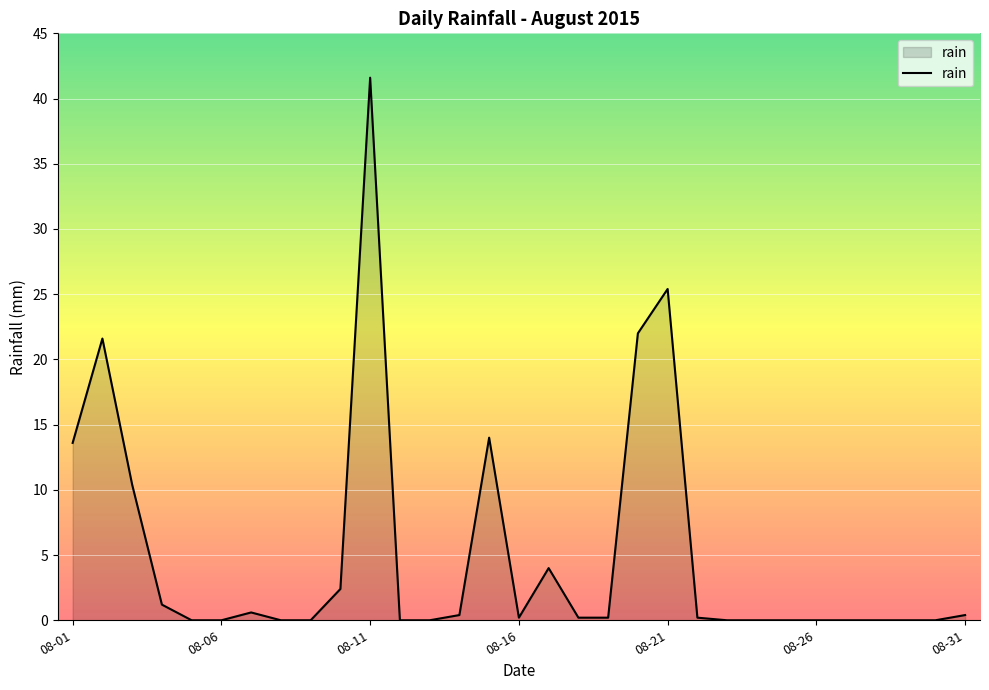

What is the difference between the maximum and minimum values?

41.6